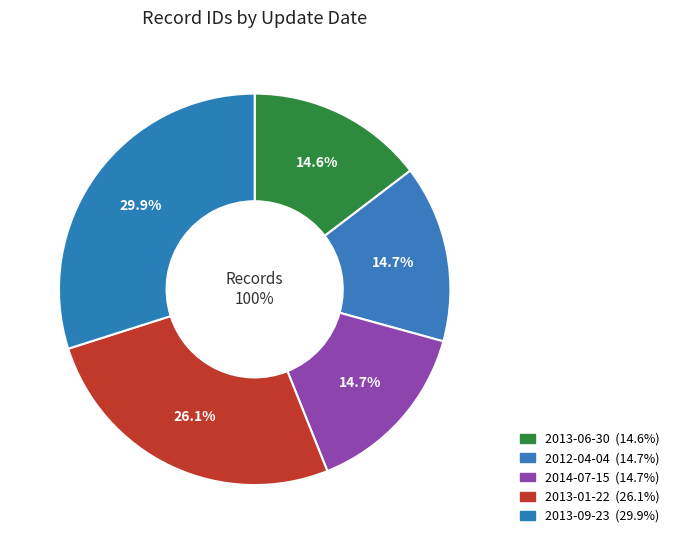

To the nearest percent, what is the combined percentage of 2014-07-15 and 2013-09-23?

45%